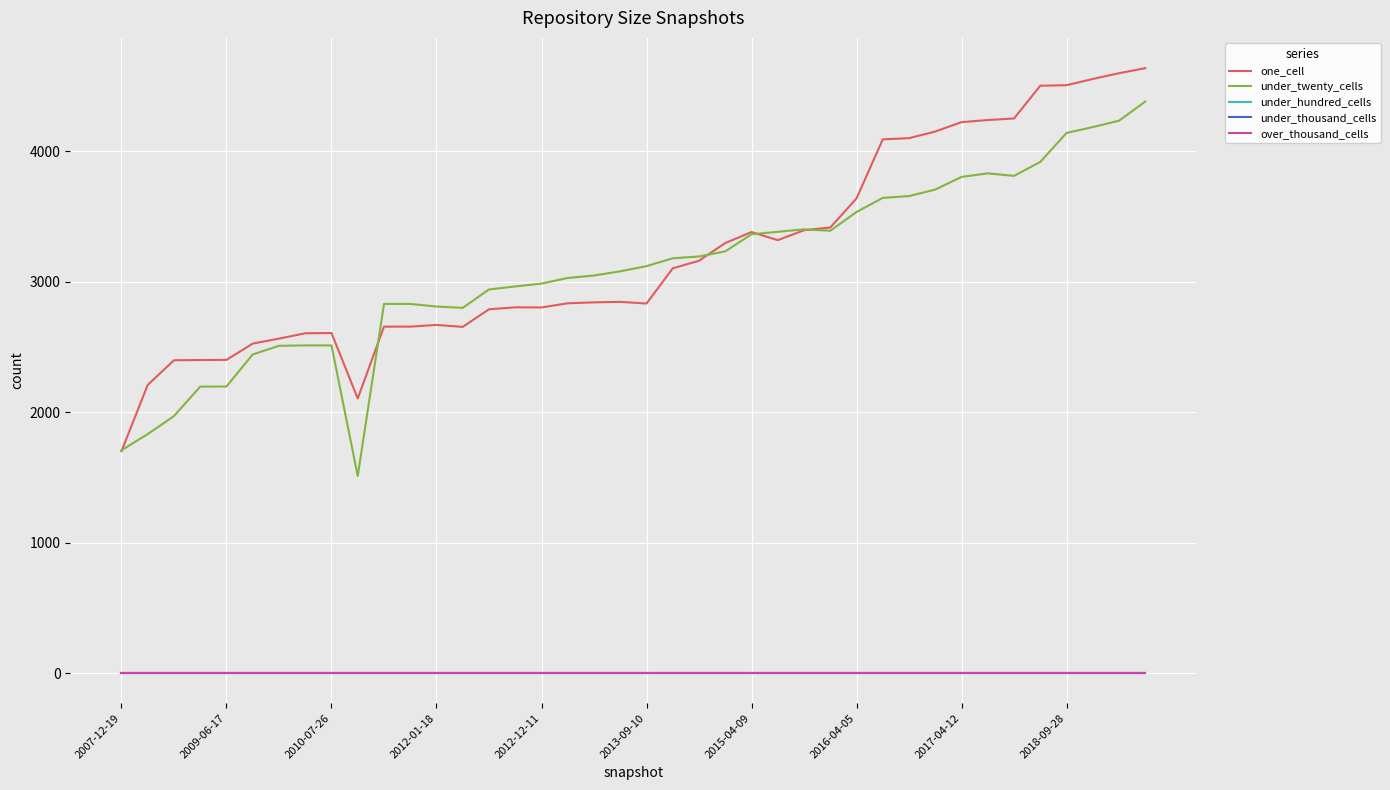

Is this an area chart (filled region under the line)?

No